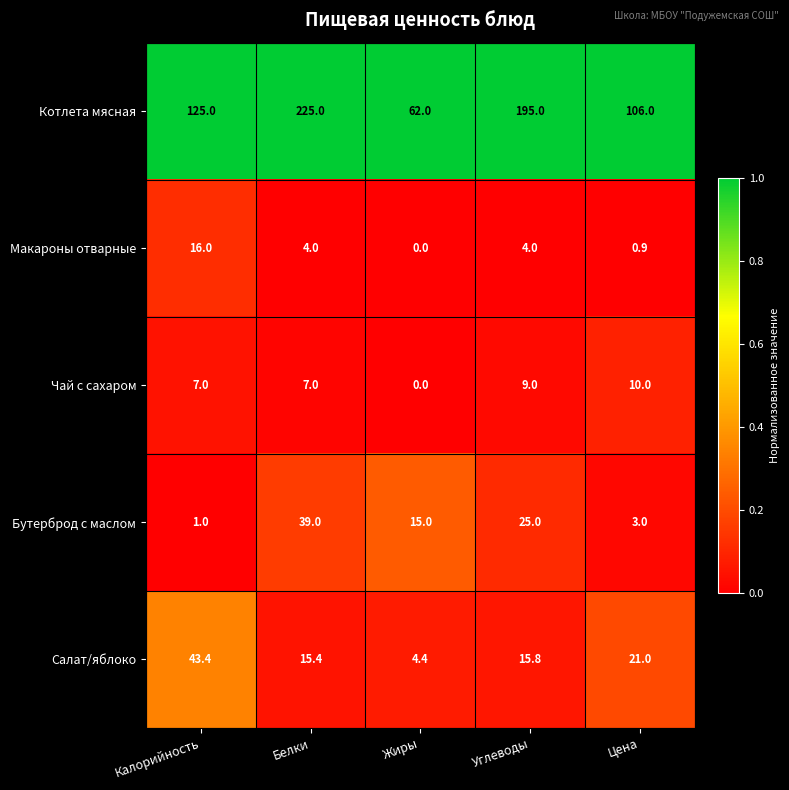

How many categories are shown in the chart?

5